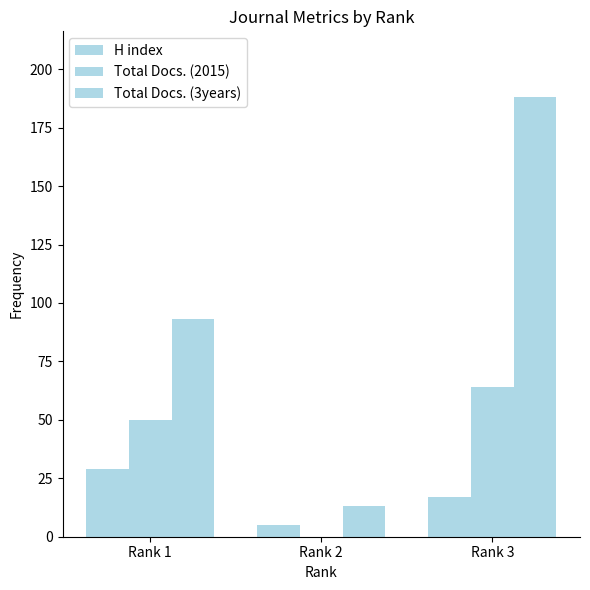

Which series changed the most between Rank 2 and Rank 3?

Total Docs. (3years)